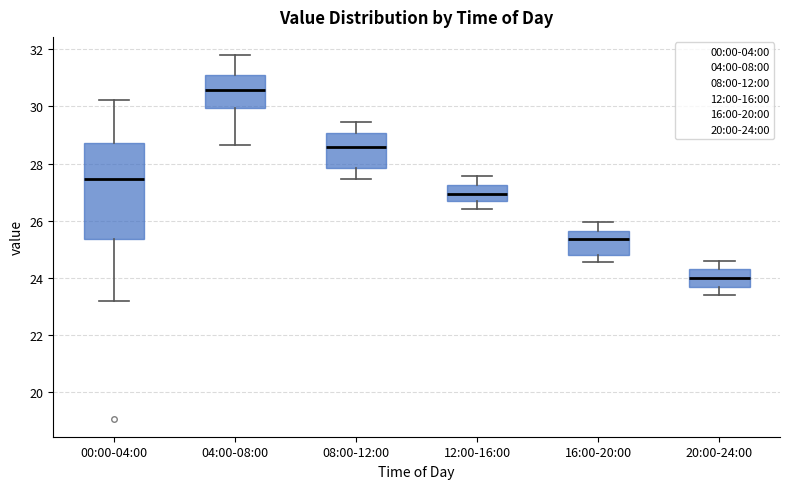

Comparing the boxes themselves (not the whiskers), which one is the tallest?

00:00-04:00